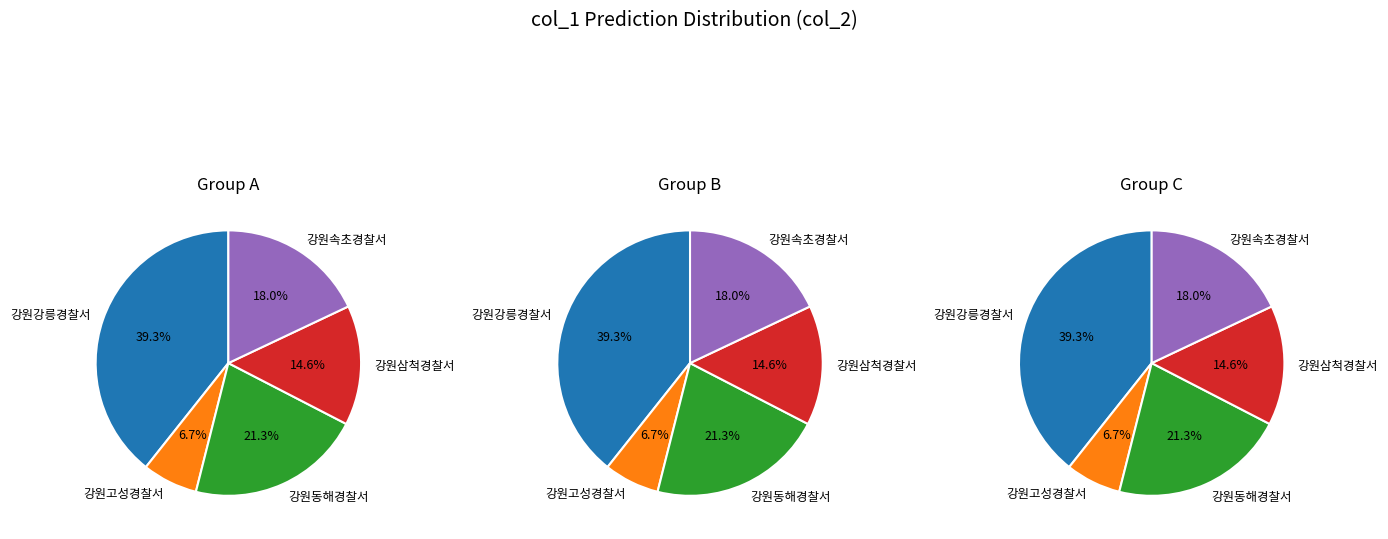

What is the smallest slice in the pie chart?

강원고성경찰서